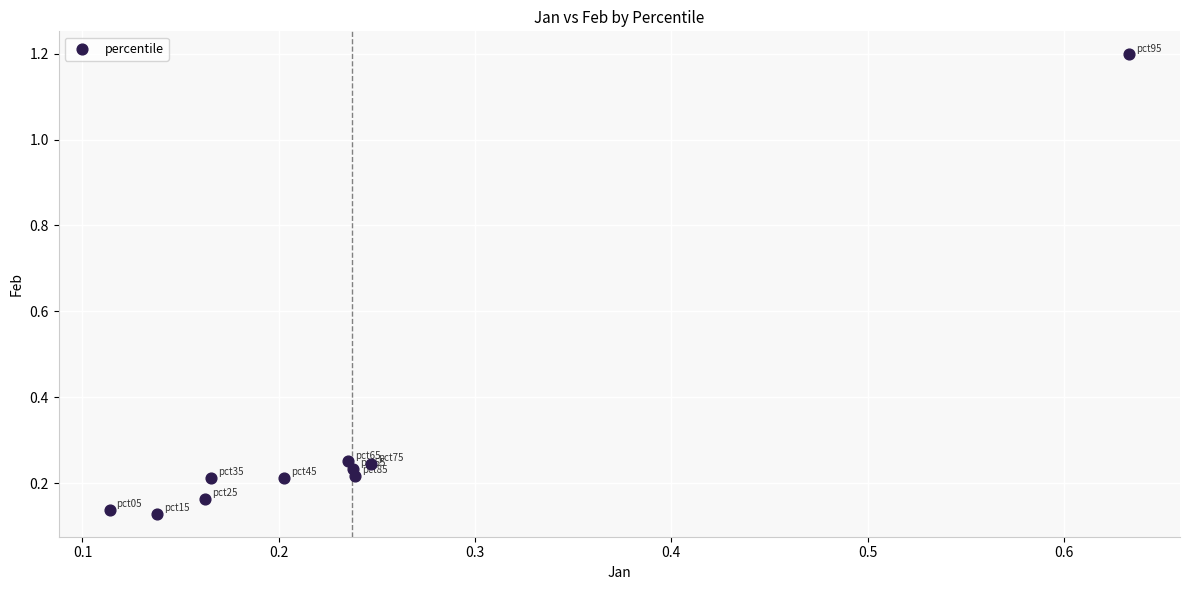

What is the range of X values (max minus min)?

0.5